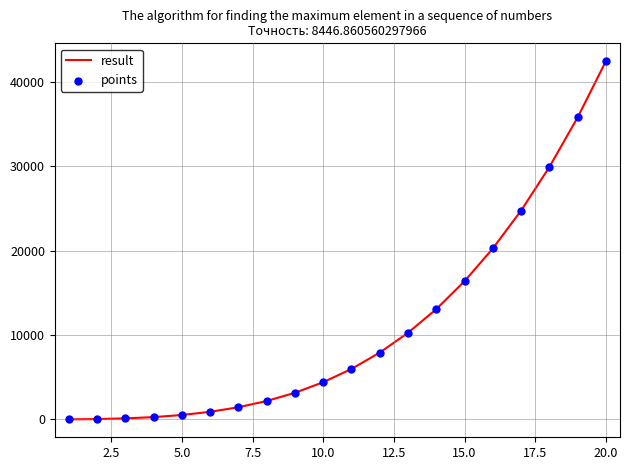

What is the greatest value displayed?

42439.2